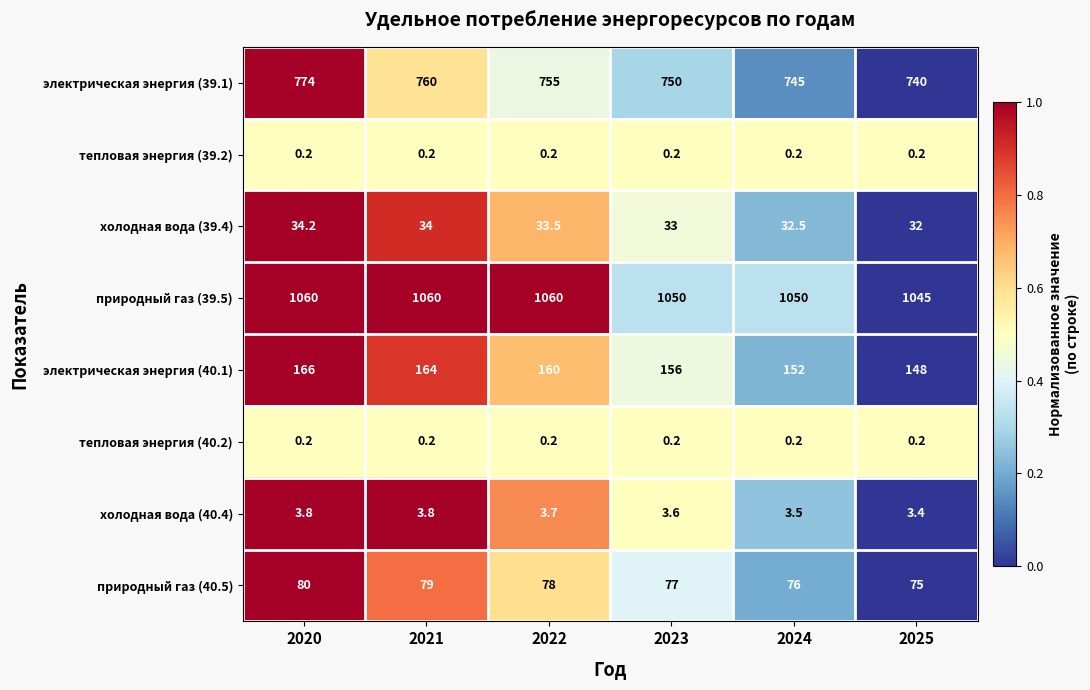

Which series has the largest total across all categories?

природный газ (39.5)